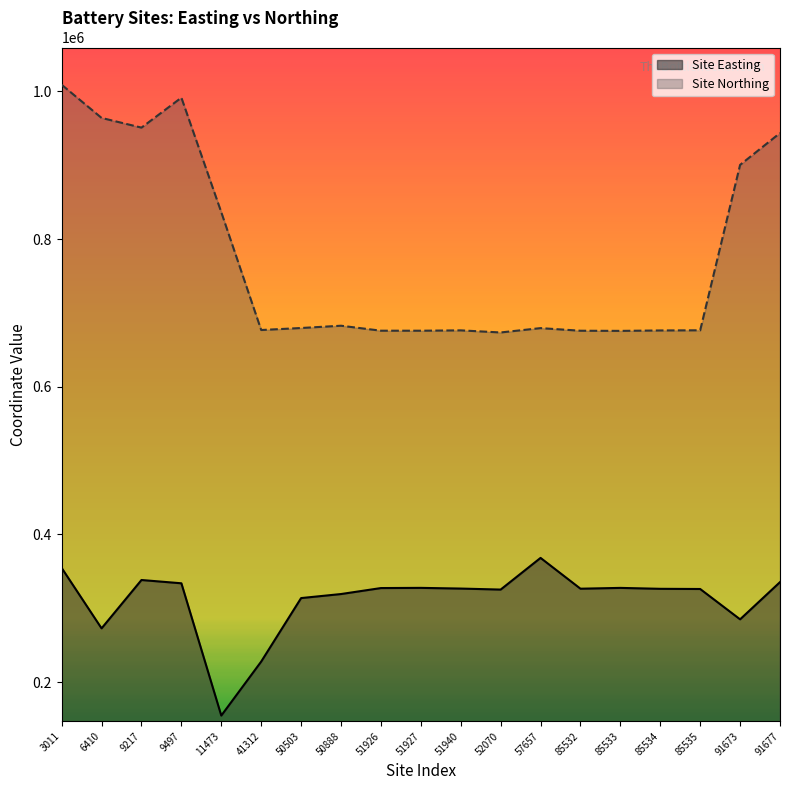

What is the greatest value displayed?

1008970